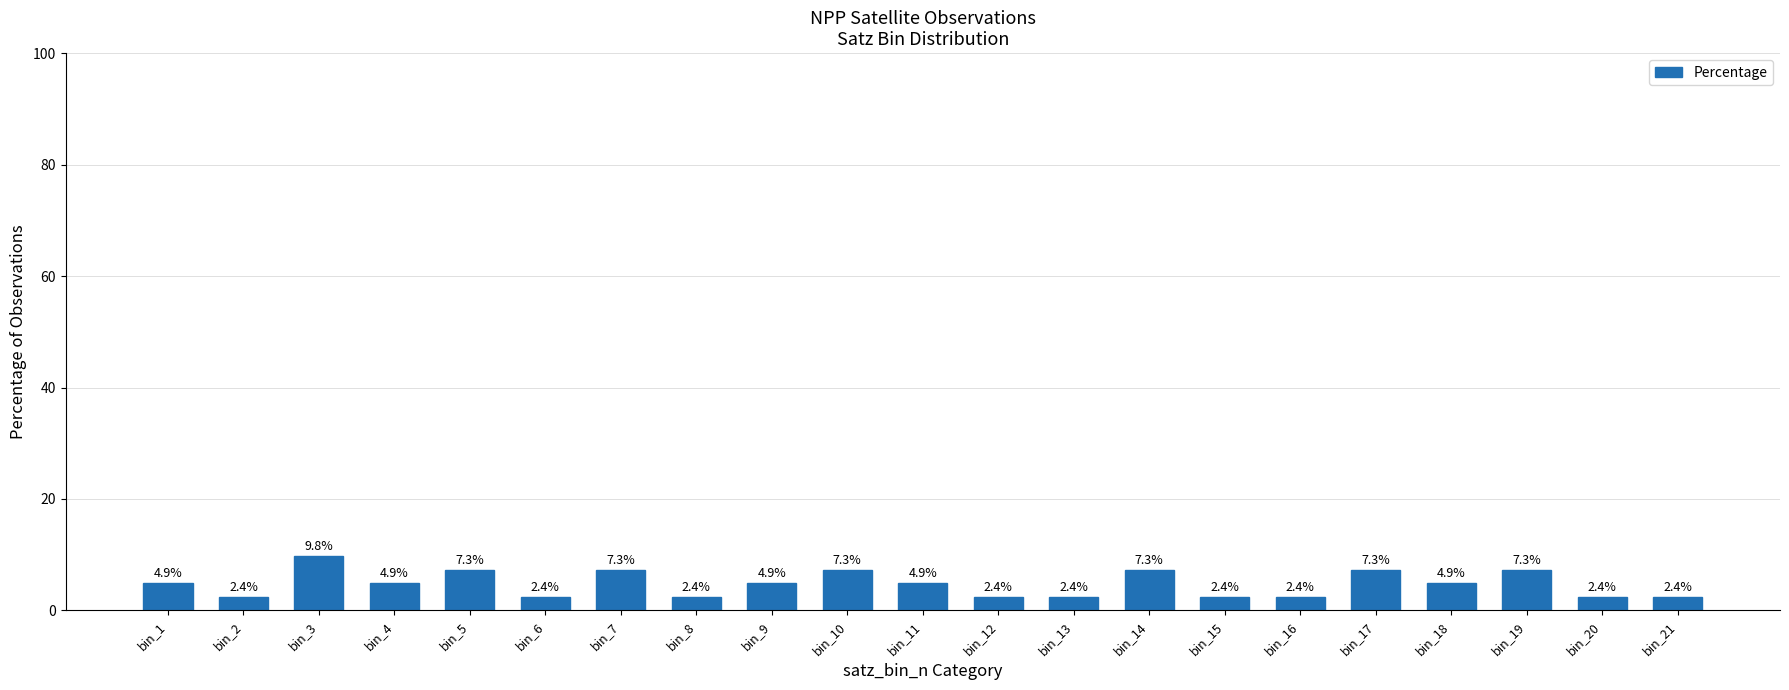

Does the chart contain any negative values?

No